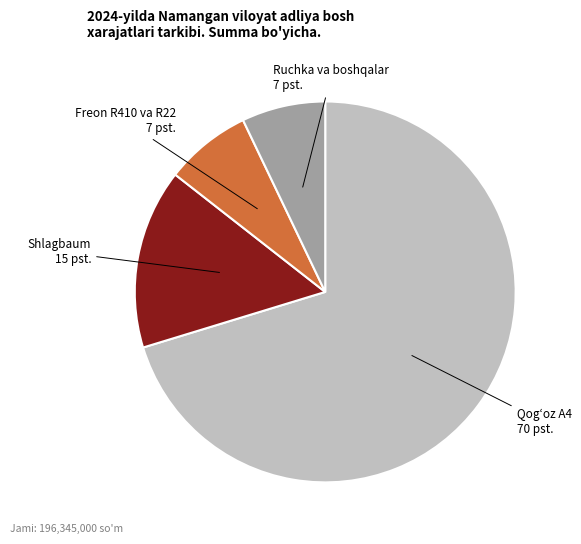

Is there any slice that represents more than half of the pie?

Yes